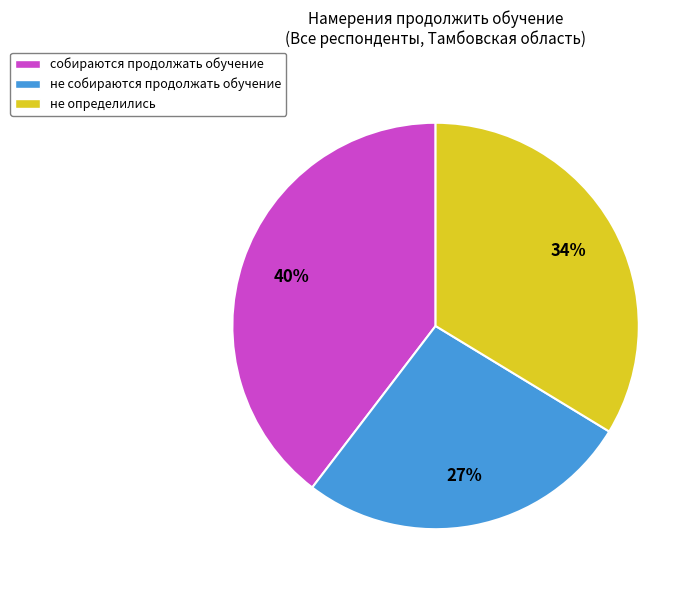

Do не определились and собираются продолжать обучение together represent more than half of the pie?

Yes